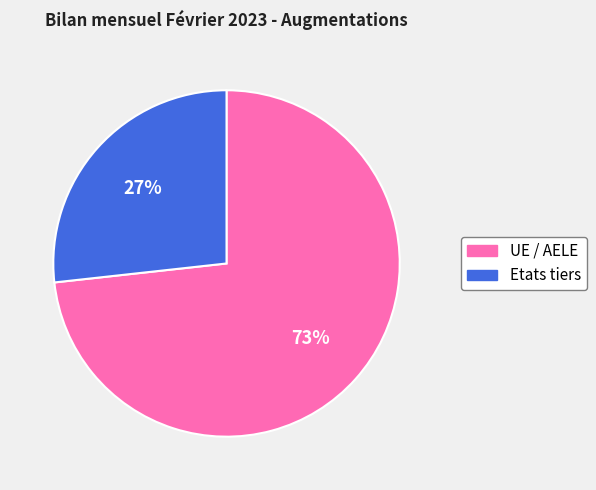

Is there a majority slice in this chart?

Yes